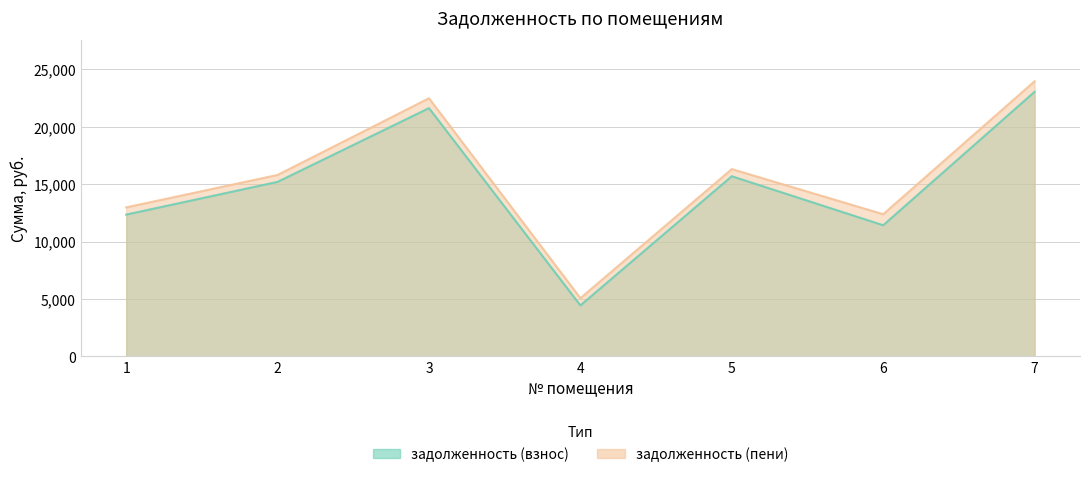

True or false: задолженность (пени) and задолженность (взнос) cross at least once.

False